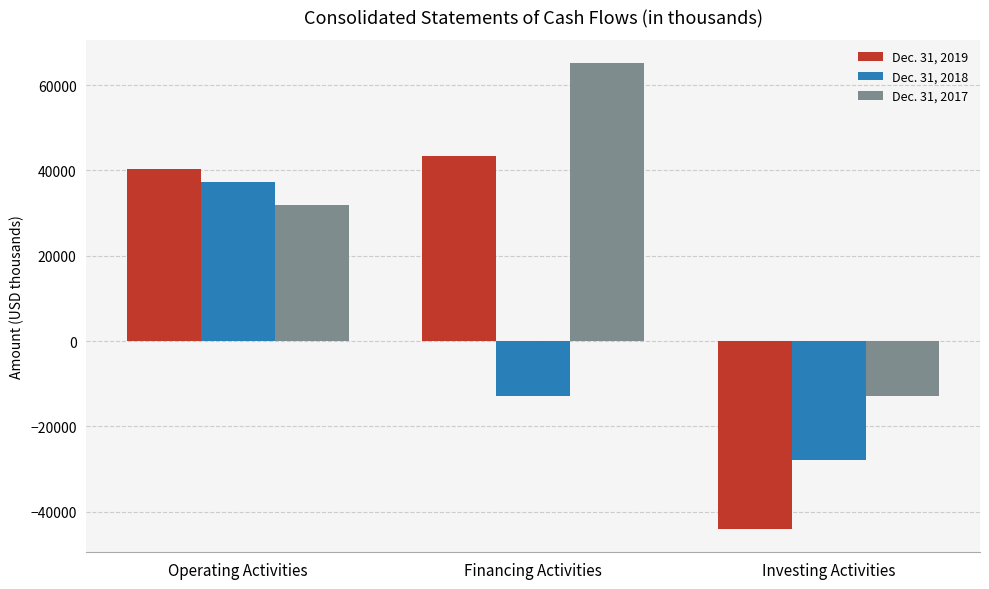

What is the label of the 1st bar from the left?

Operating Activities